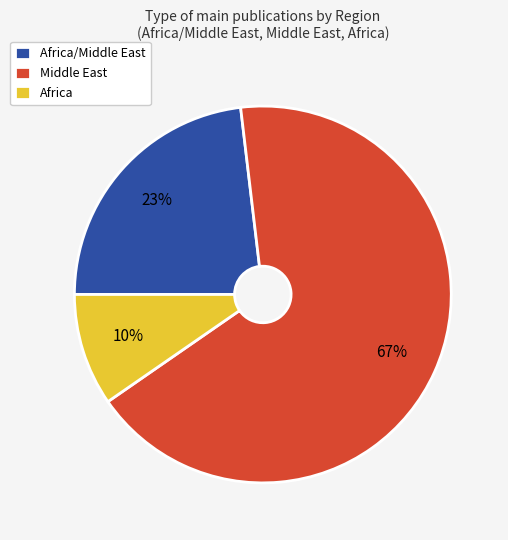

Which category has the biggest portion of the pie?

Middle East